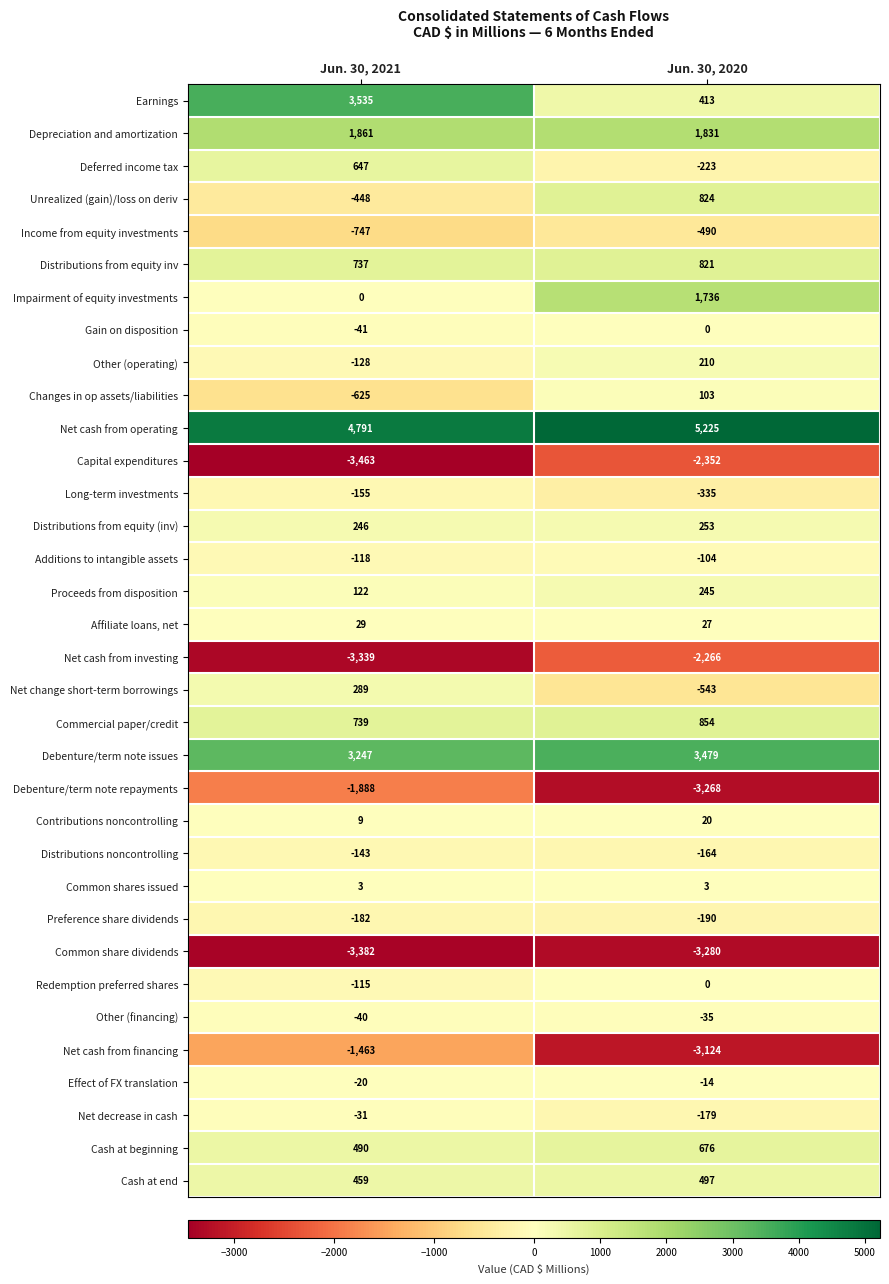

What is the difference between the highest and lowest values at Jun. 30, 2021?

8254